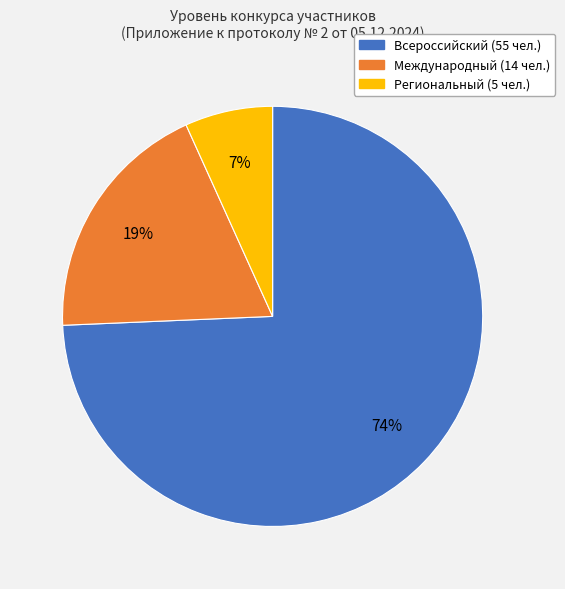

To the nearest percent, what portion does Международный represent?

19%